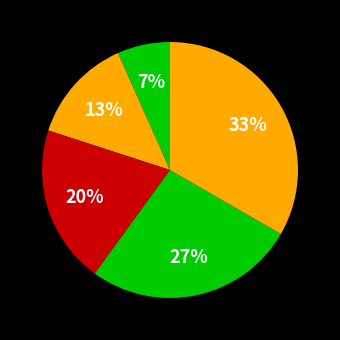

How many slices are in this pie chart?

5